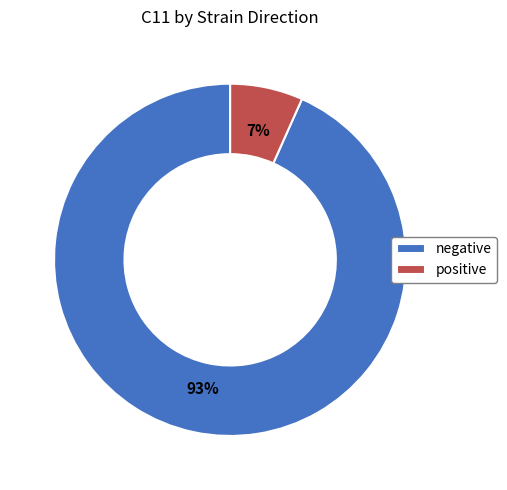

Is there any slice that represents more than half of the pie?

Yes